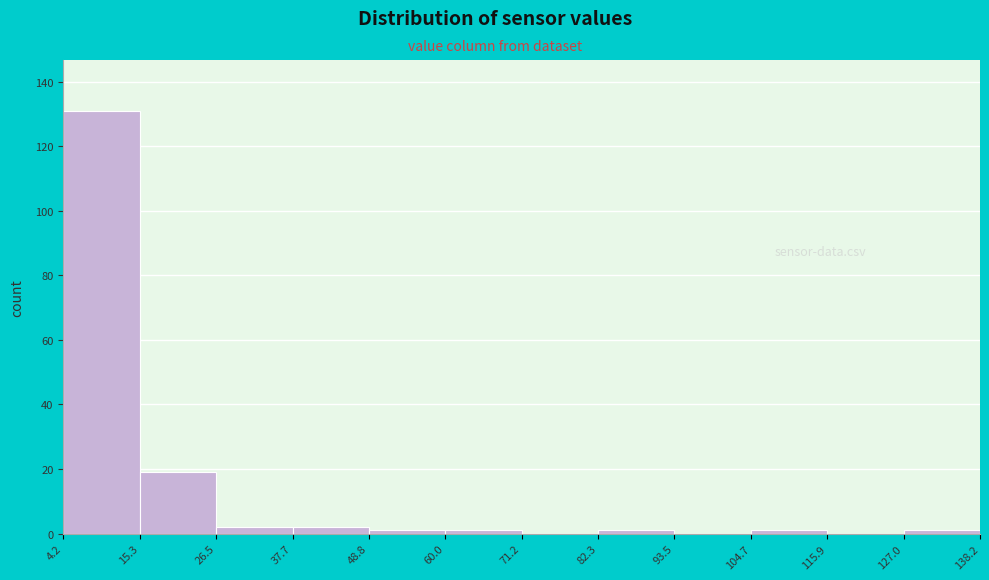

How tall is the bar that spans 4.2 to 15.3 on the x-axis? The values are not printed on the chart, so give them approximately, as read against the axis.

132